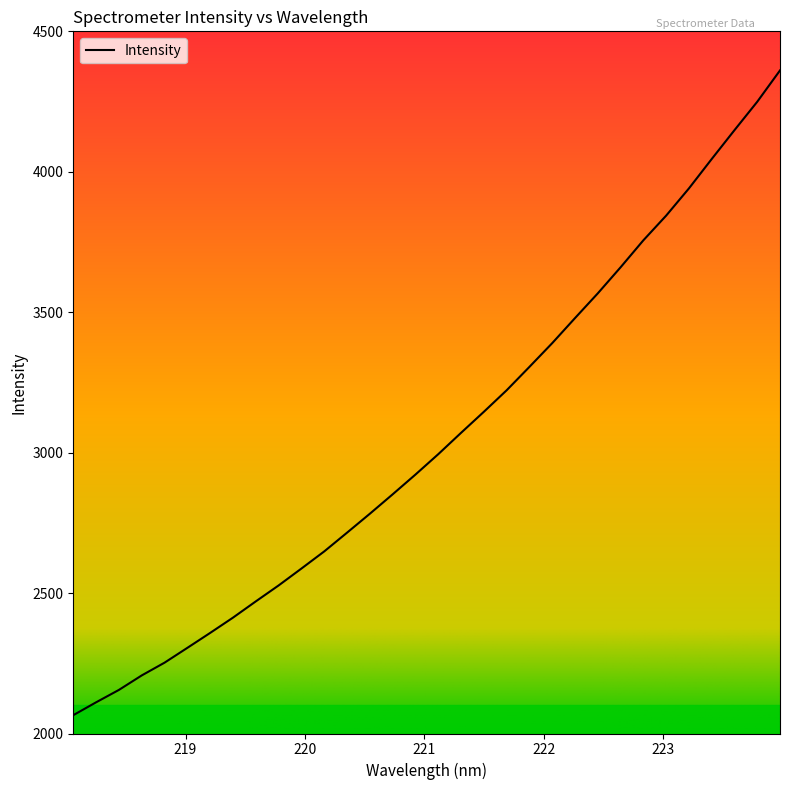

True or false: there are more than 1 points higher than both neighbors.

False